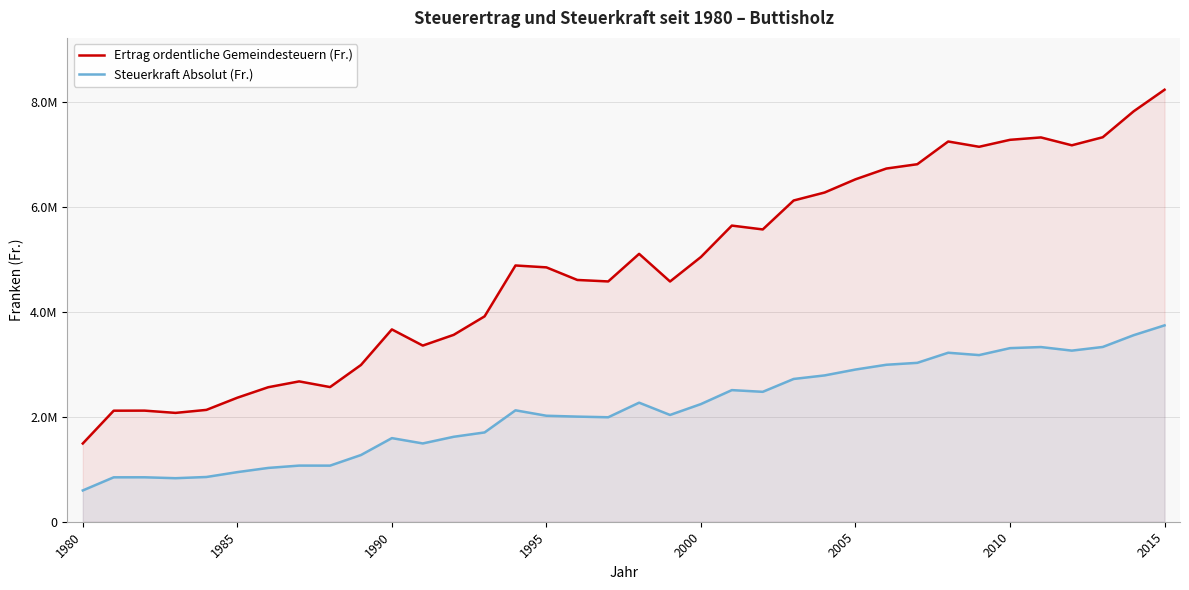

How many interior local valleys does the Steuerkraft Absolut (Fr.) series have?

8